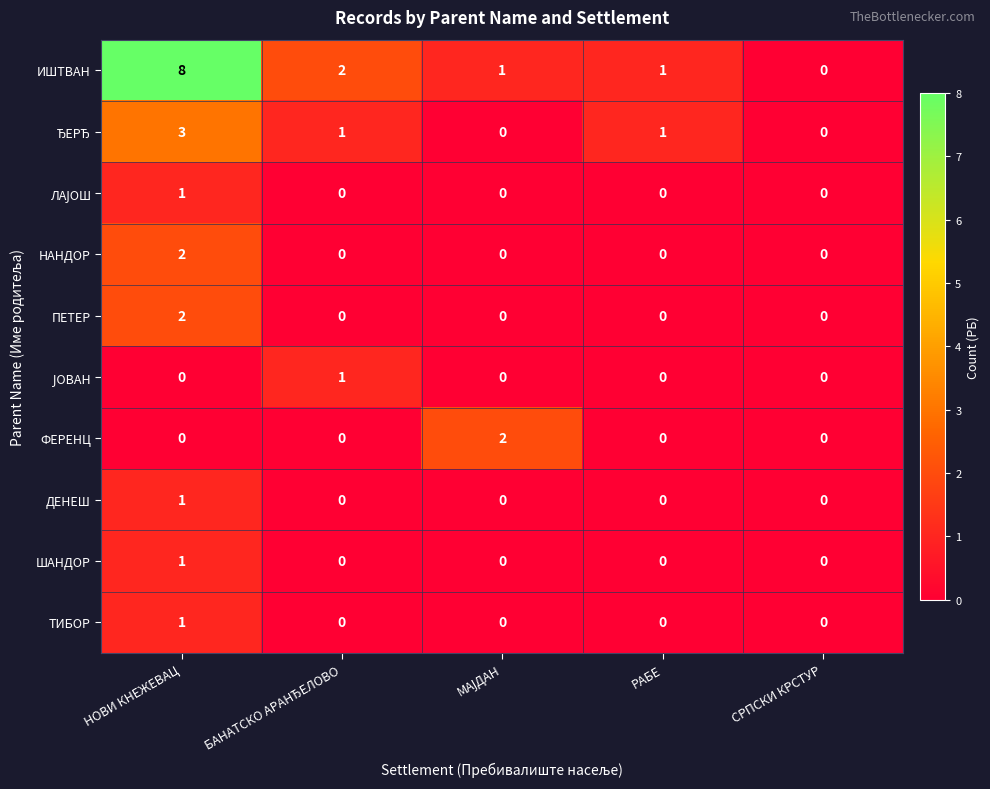

Which series has the largest total across all categories?

ИШТВАН